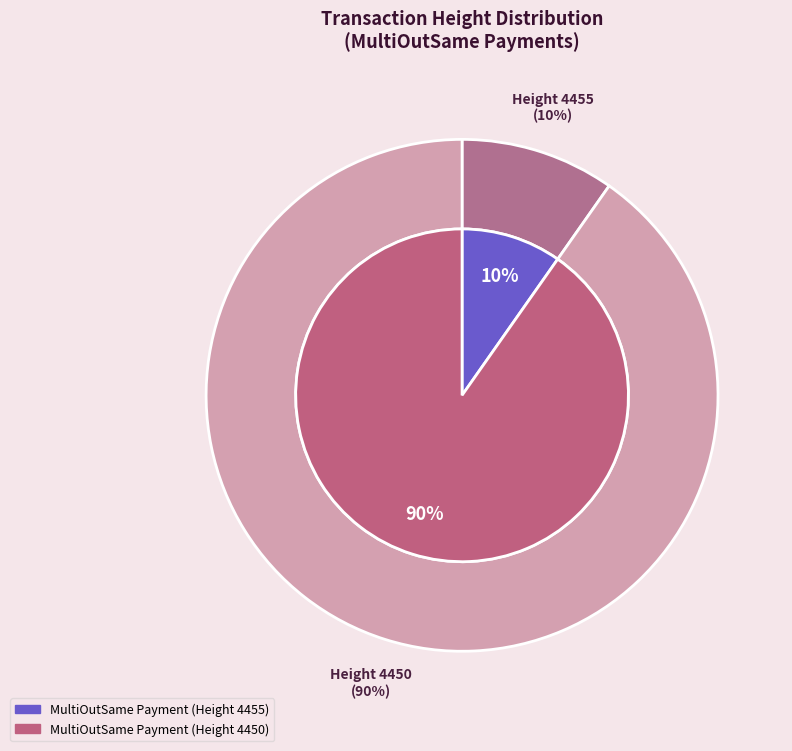

Which category has the biggest portion of the pie?

4450